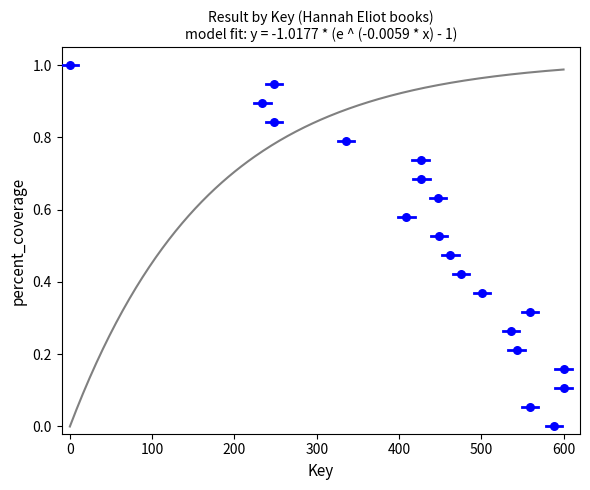

What is the range of Y values (max minus min)?

1.0